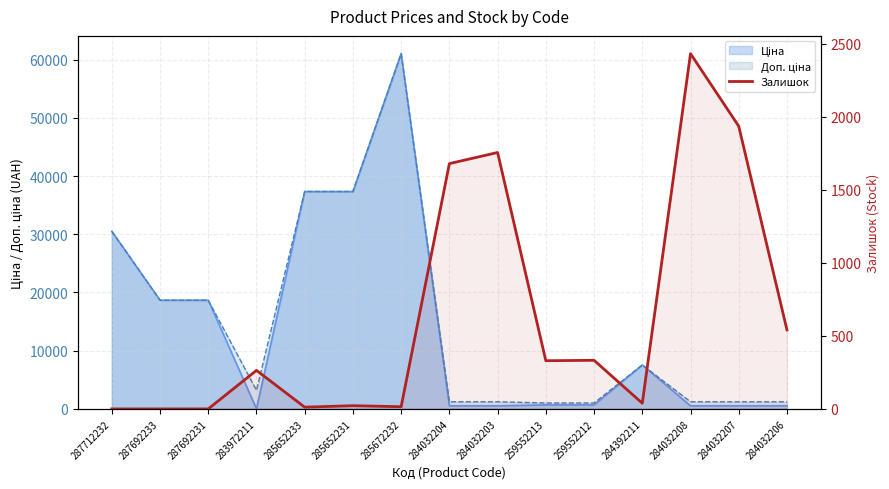

What position from the left is 285652233?

5